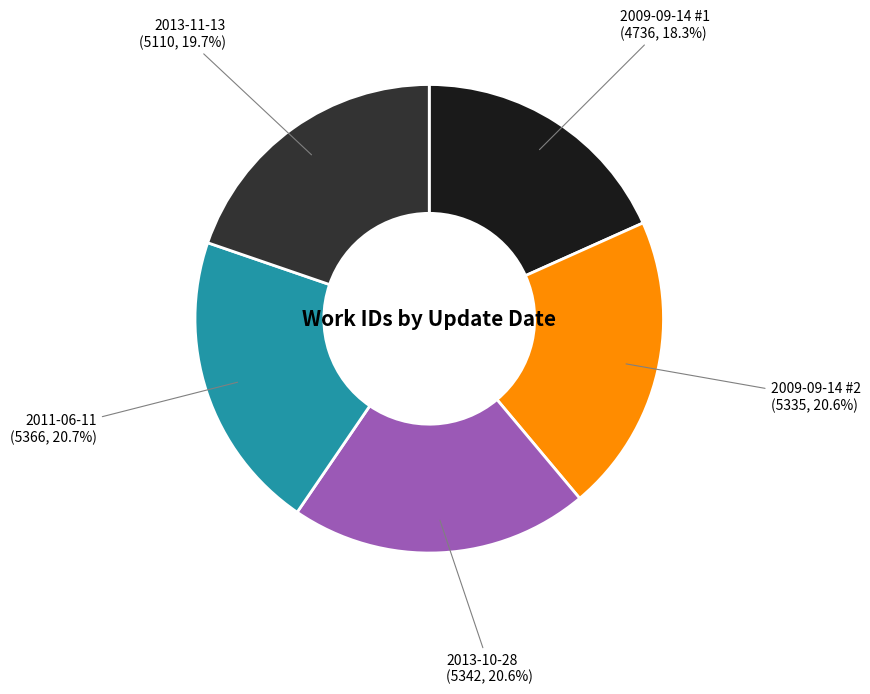

Count the number of slices in the pie.

5